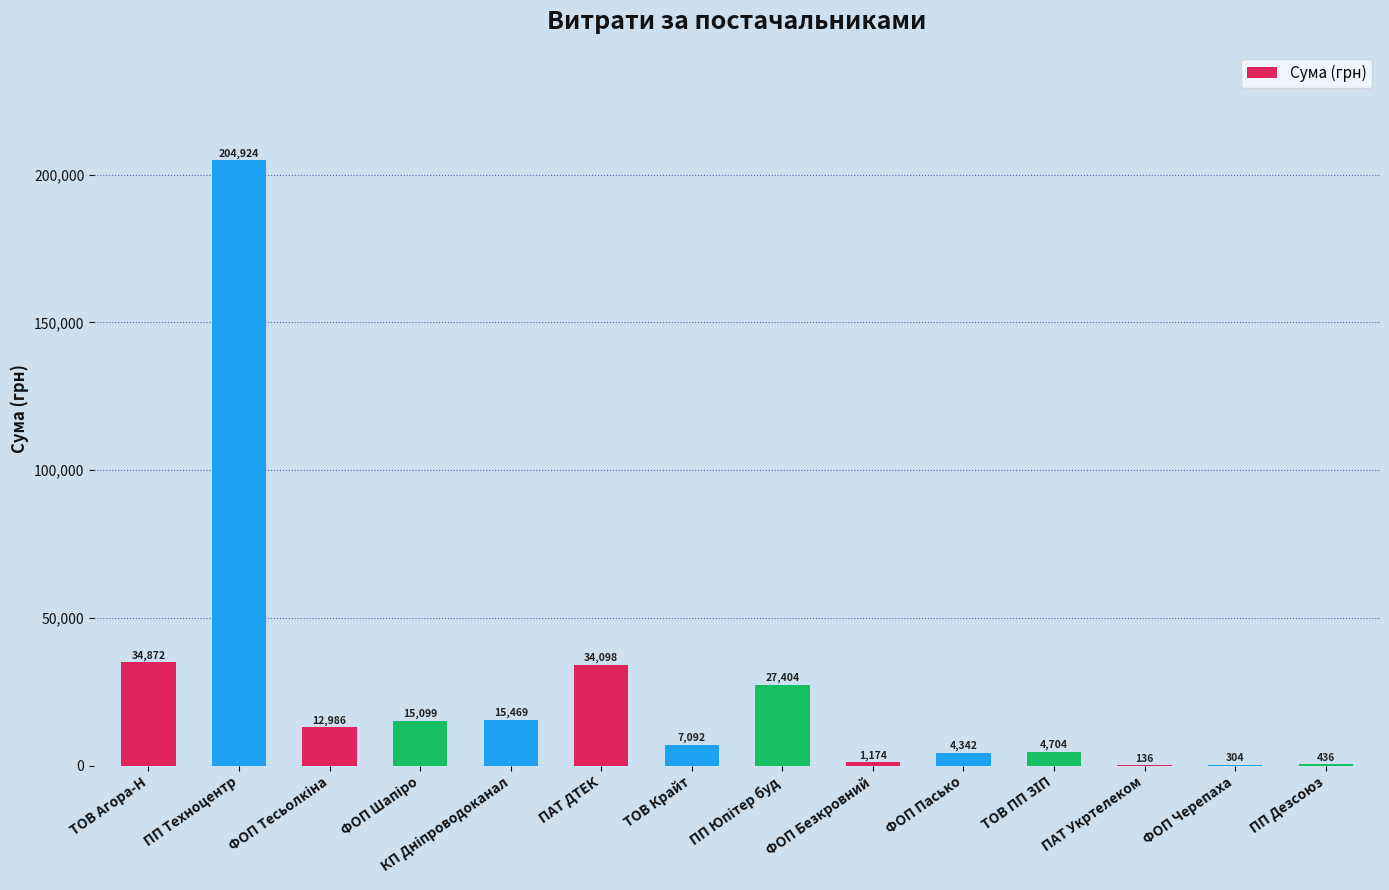

The value at ФОП Безкровний is 1174.0. True or false?

True